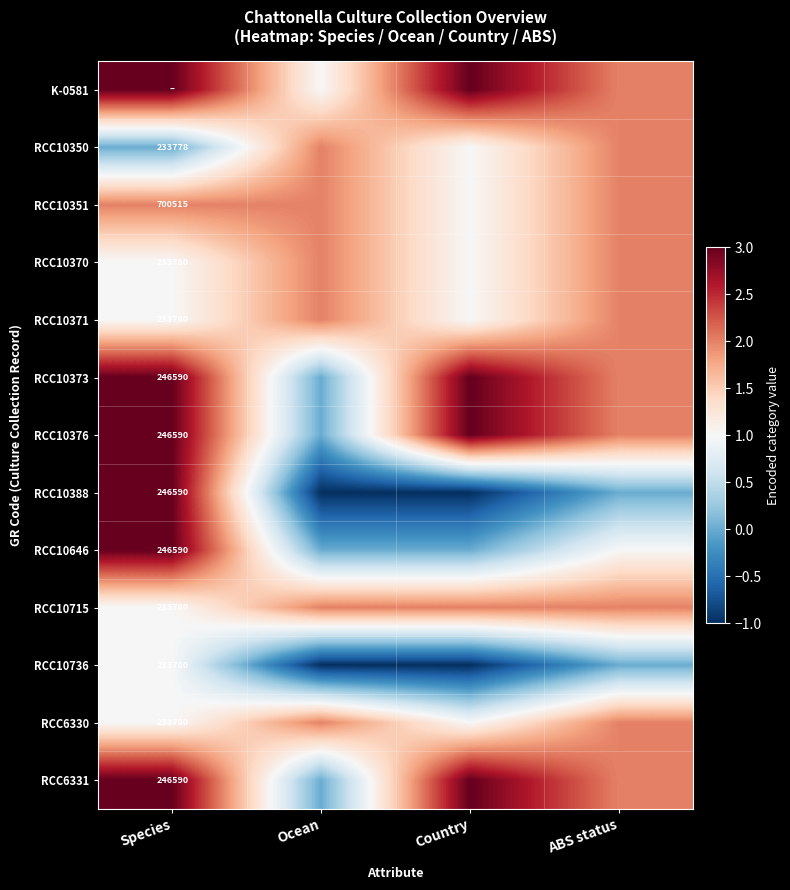

True or false: RCC10371 has a value of 233780 at Species.

True